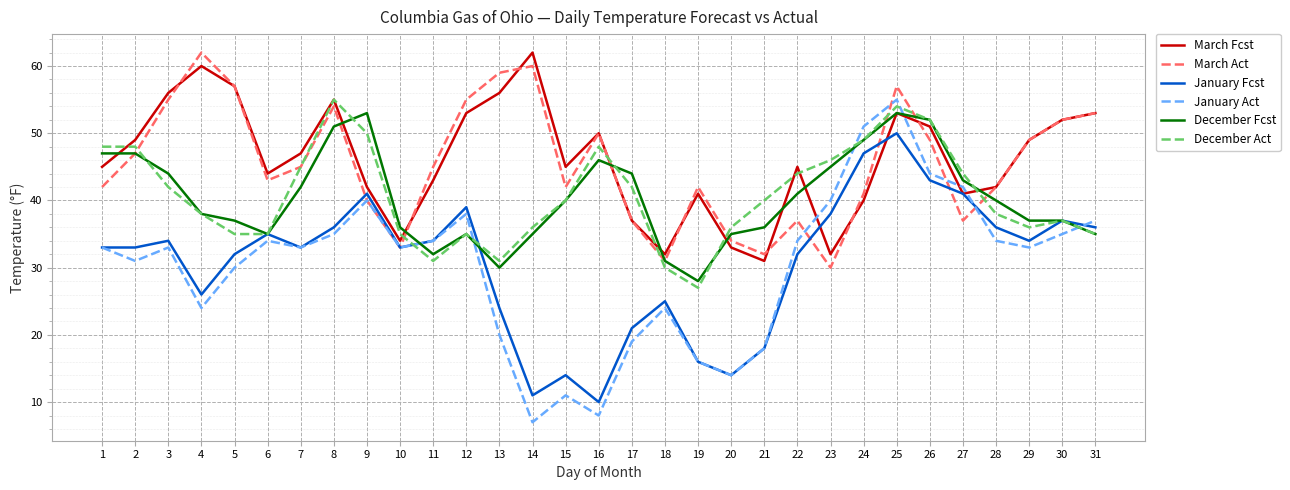

At which category does the chart reach its minimum across all series?

14